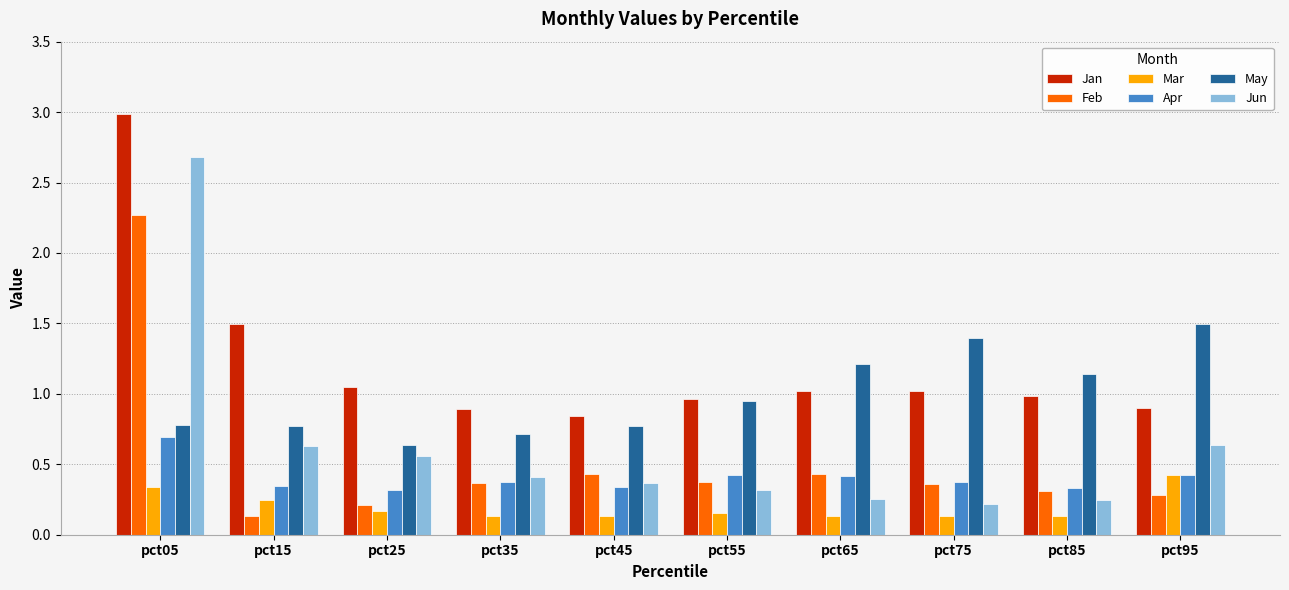

What are all the series names shown in the legend?

Jan, Feb, Mar, Apr, May, Jun